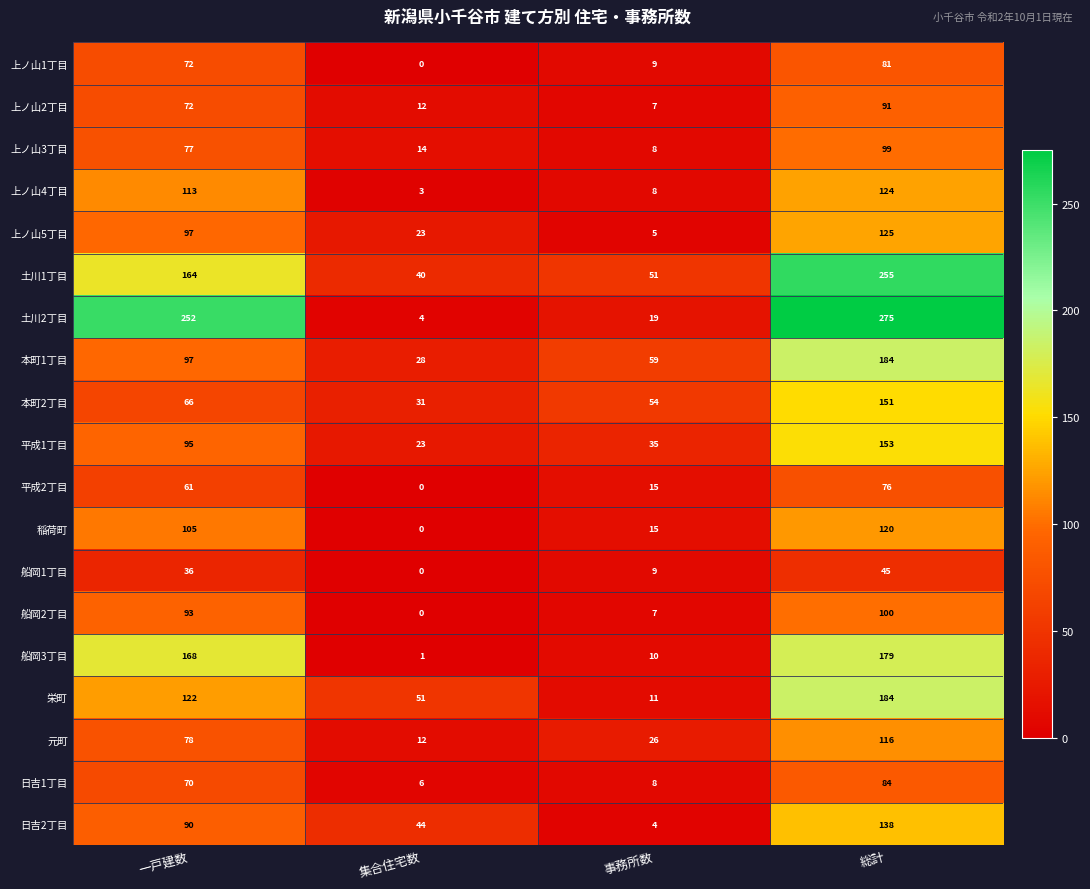

What is the total value across all series at 事務所数?

360